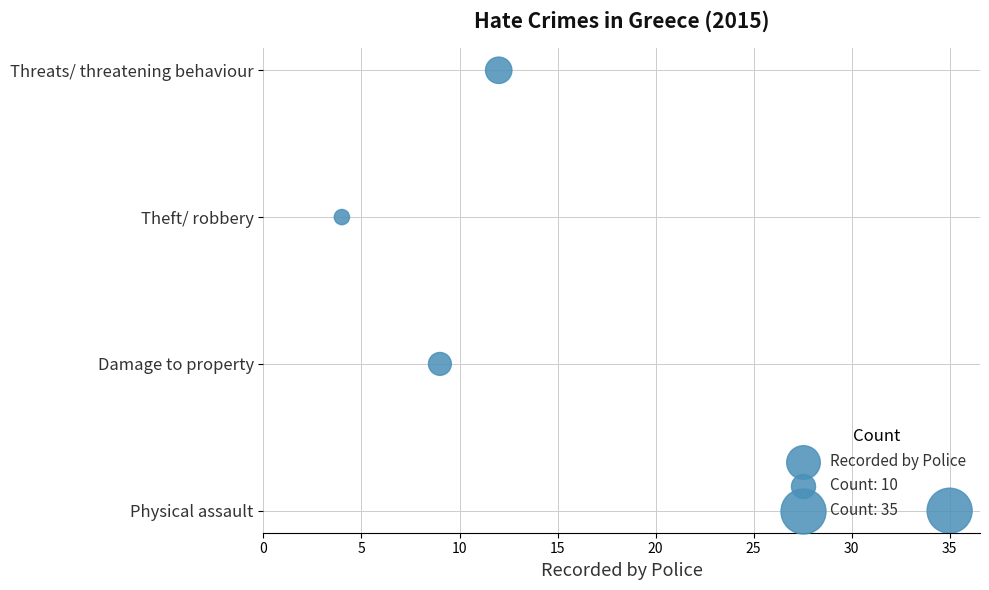

What is the change in value from 0 to 10?

+2